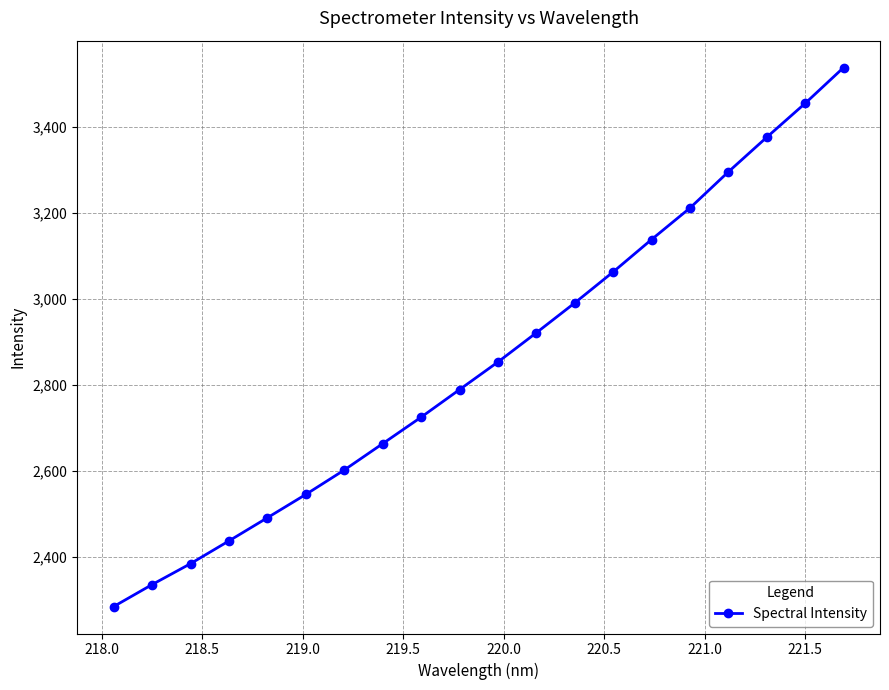

True or false: there are more than 2 points higher than both neighbors.

False